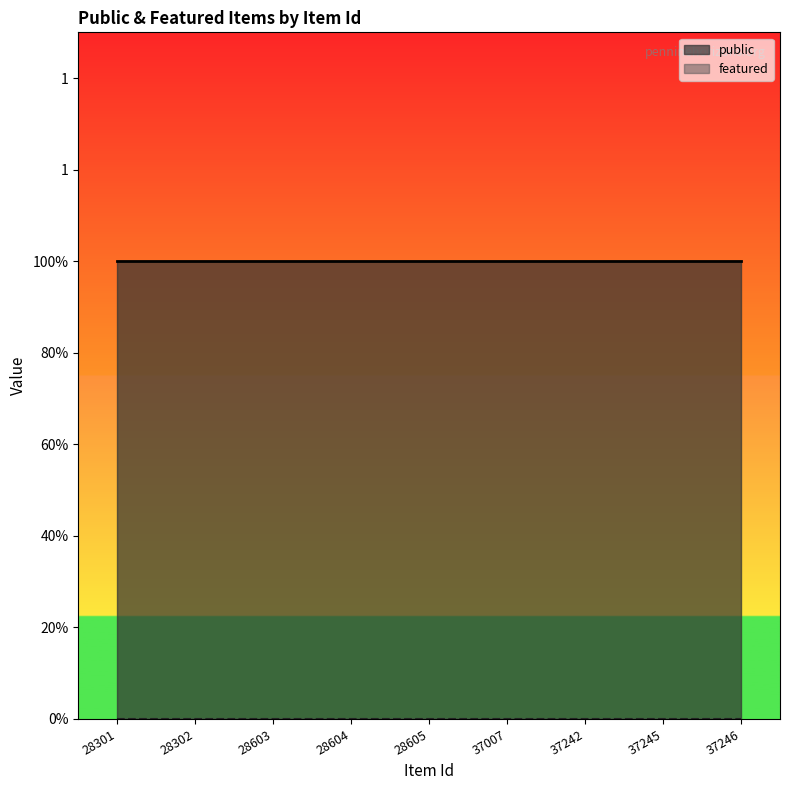

True or false: featured and public intersect in this chart.

False